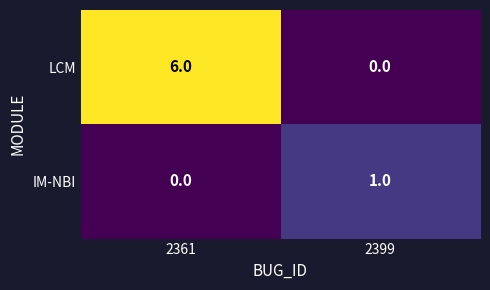

What is the sum of all LCM values?

6